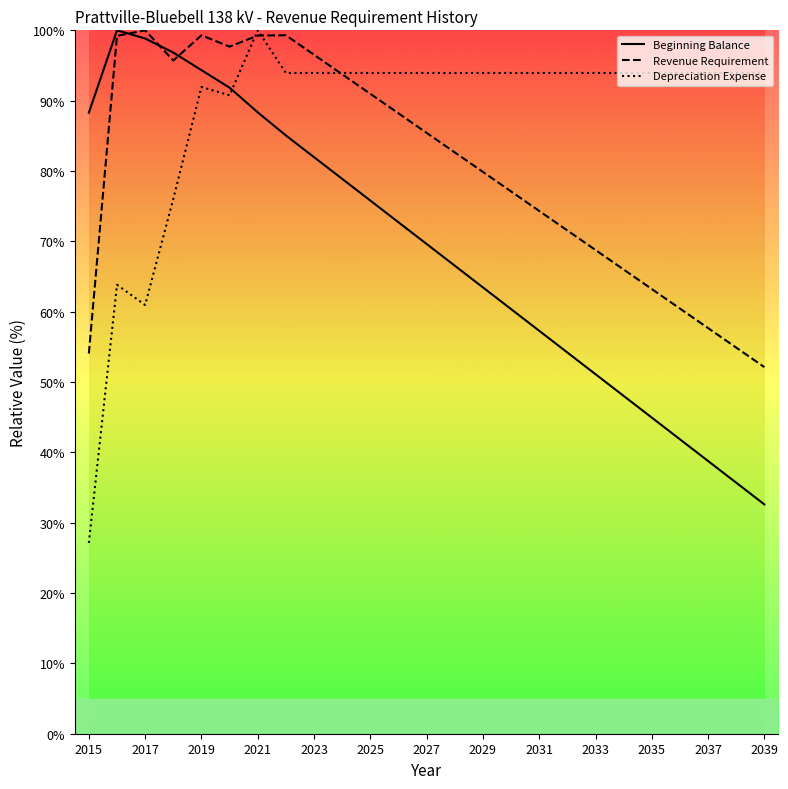

What is the average value of the Depreciation Expense series?

88.1